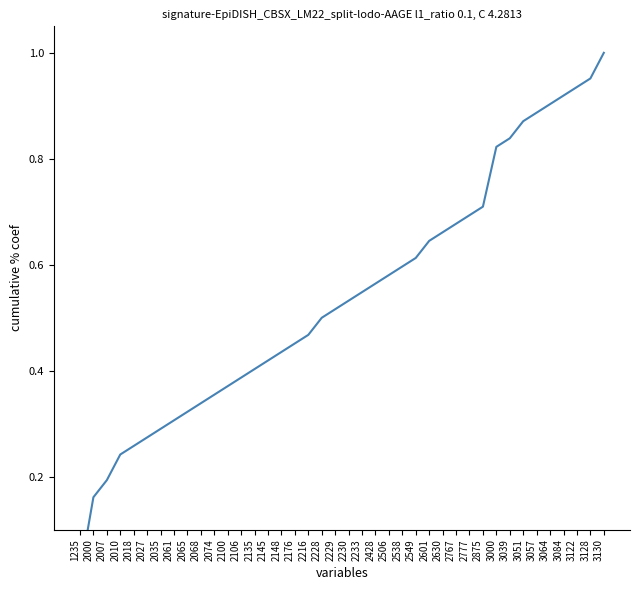

What is the greatest value displayed?

1.0